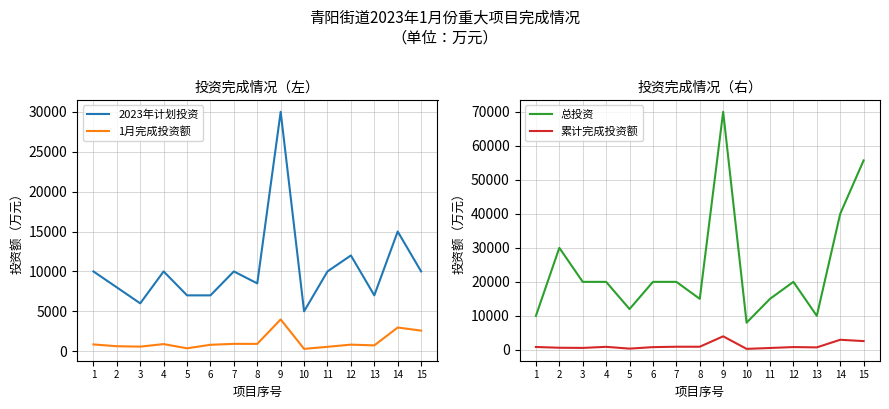

Is it true that 累计完成投资额 equals 295 at 3?

False